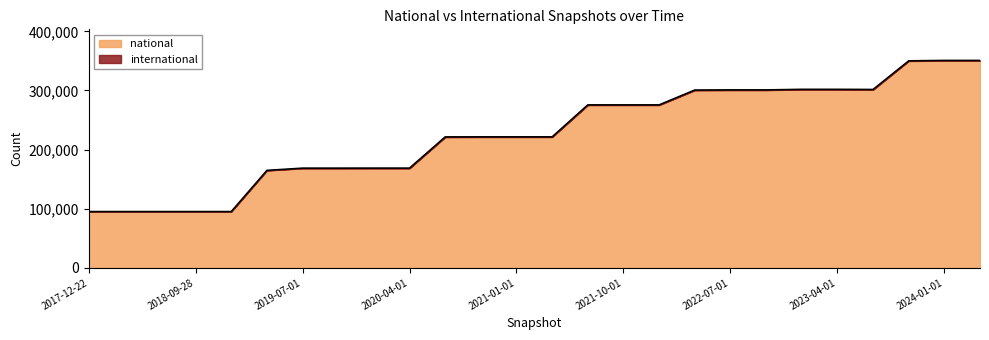

At which label is the value closest to 222935?

2020-10-01